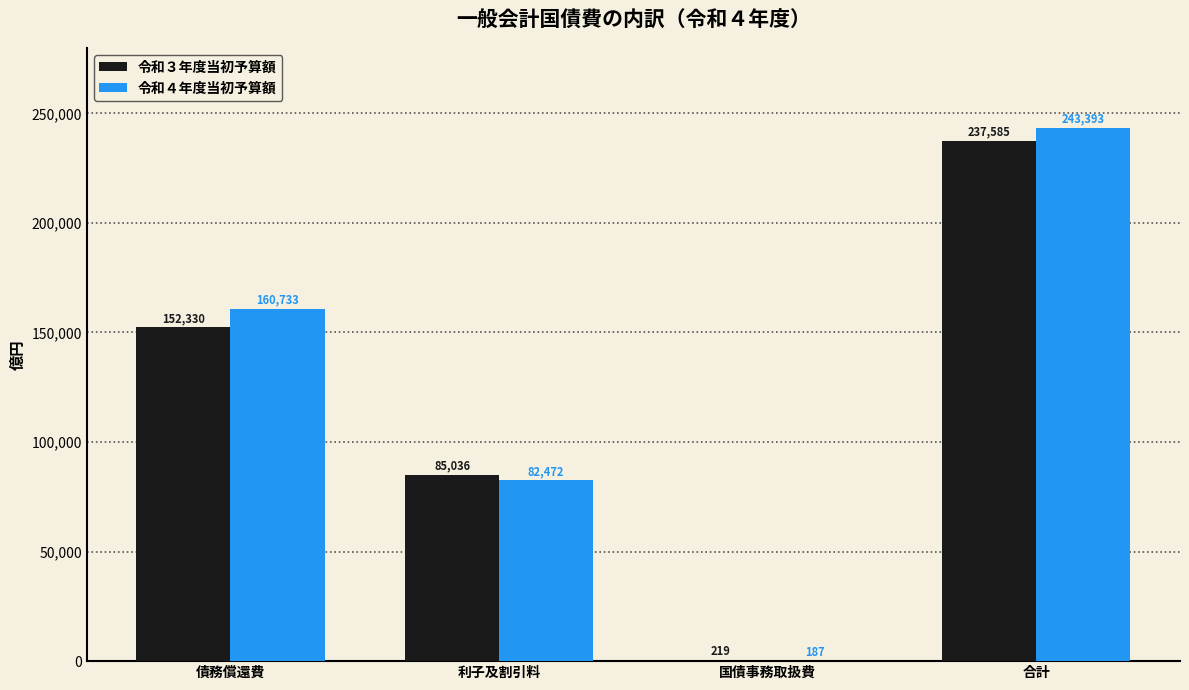

At which category does the chart reach its peak across all series?

合計